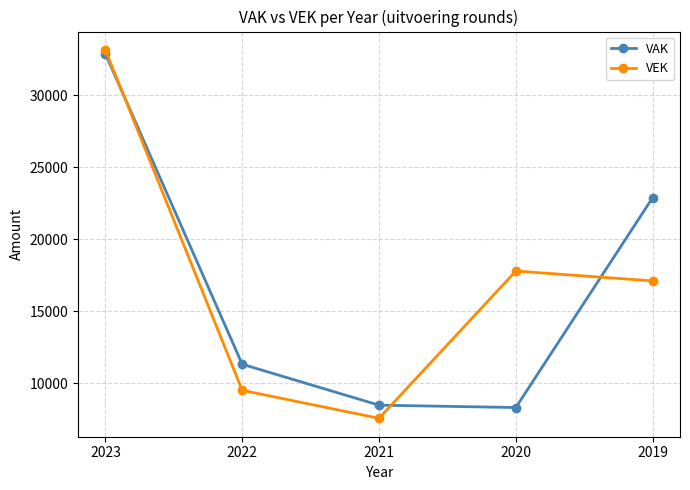

At 2019, list the series in order from smallest to largest.

VEK, VAK